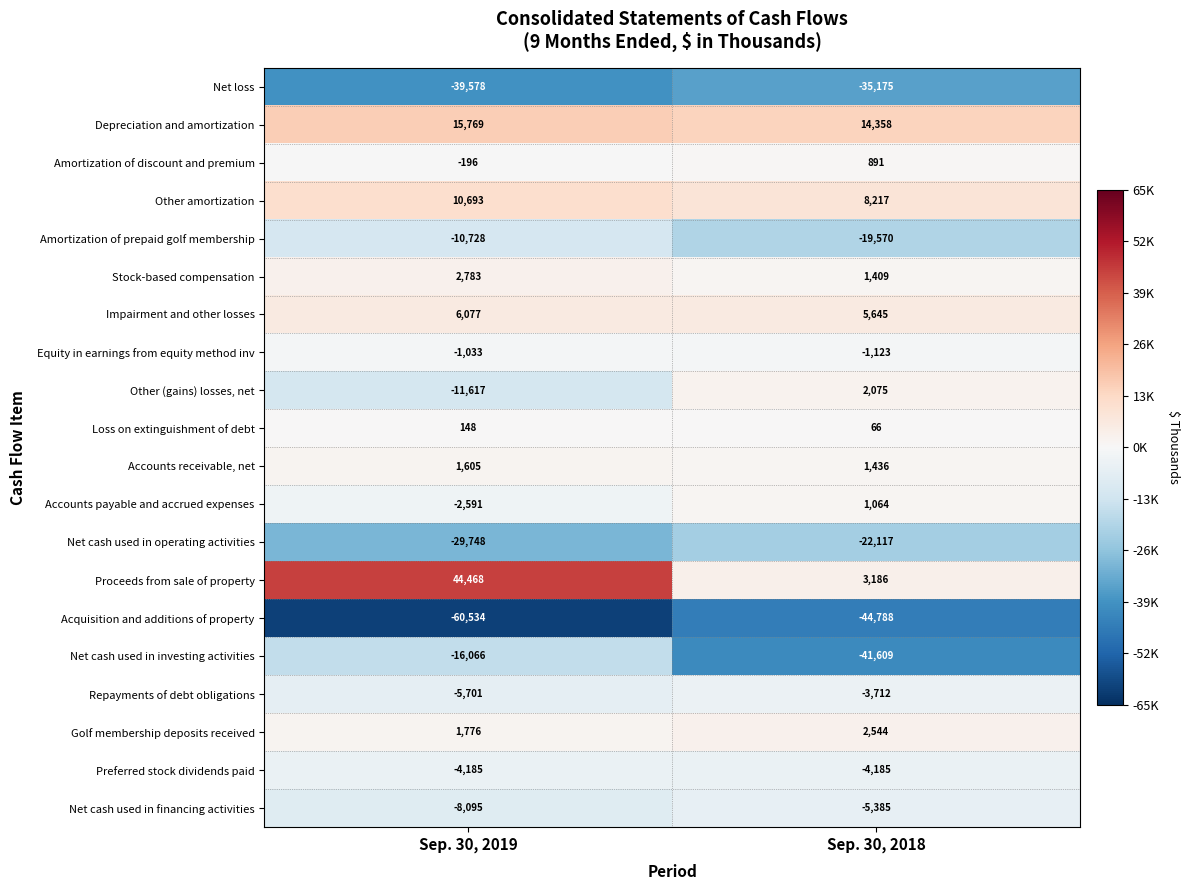

Which label corresponds to the largest value in the chart?

Sep. 30, 2019